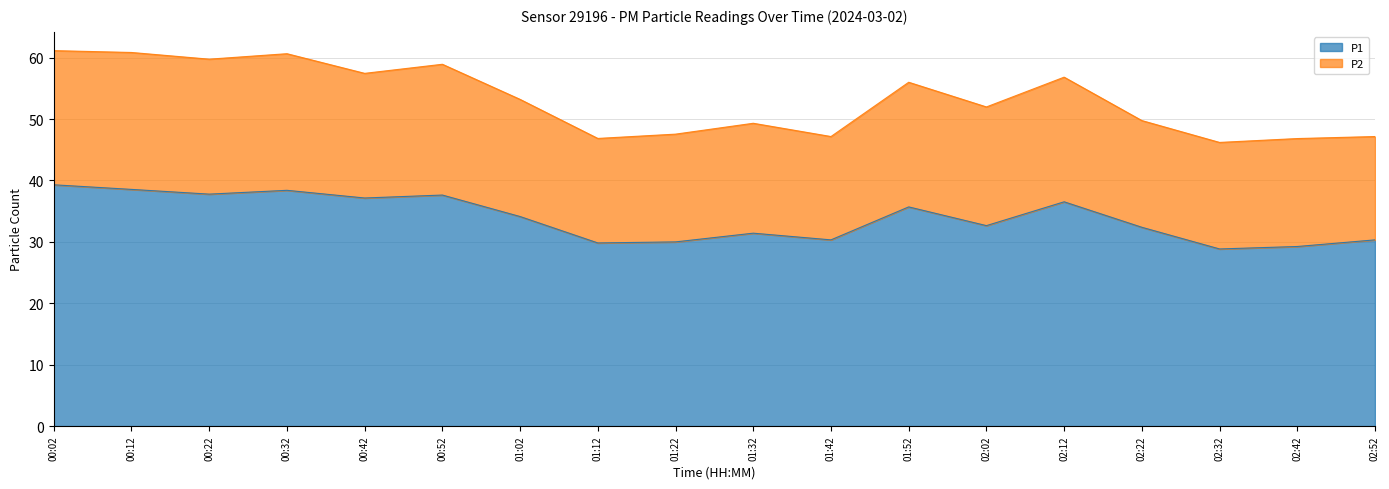

What is the difference between the P1 values at 00:22 and 00:42?

0.6